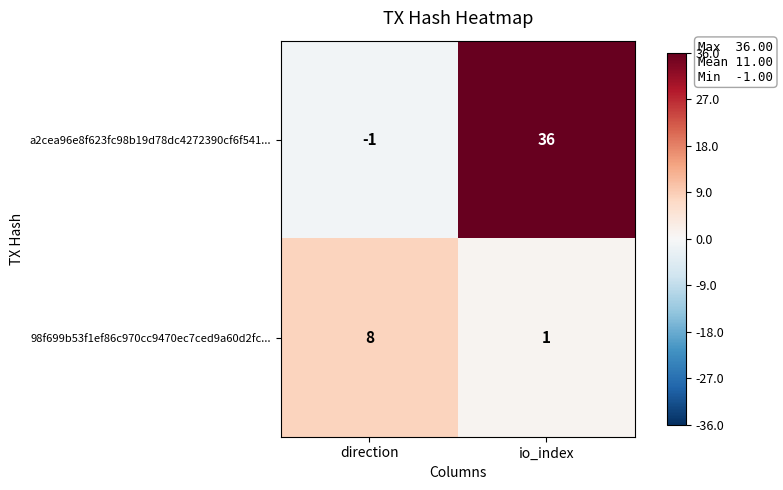

Which series has the largest total across all categories?

a2cea96e8f623fc98b19d78dc4272390cf6f541...